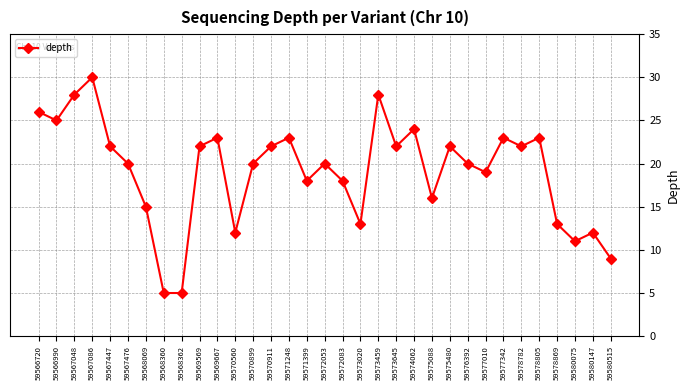

The value at 59568360 is 5. True or false?

True